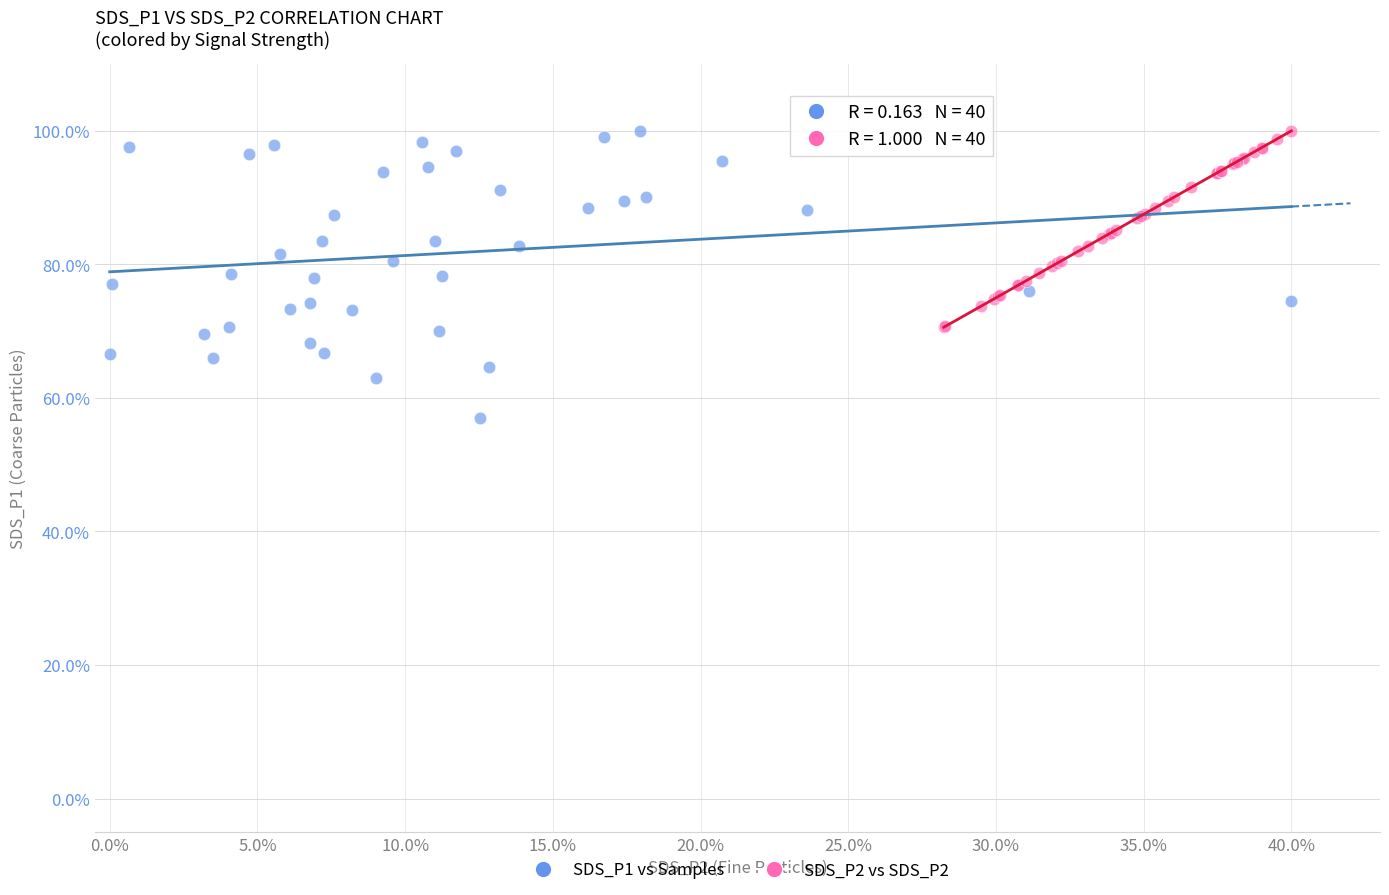

Which series has the widest spread of Y values?

SDS_P1 vs Samples